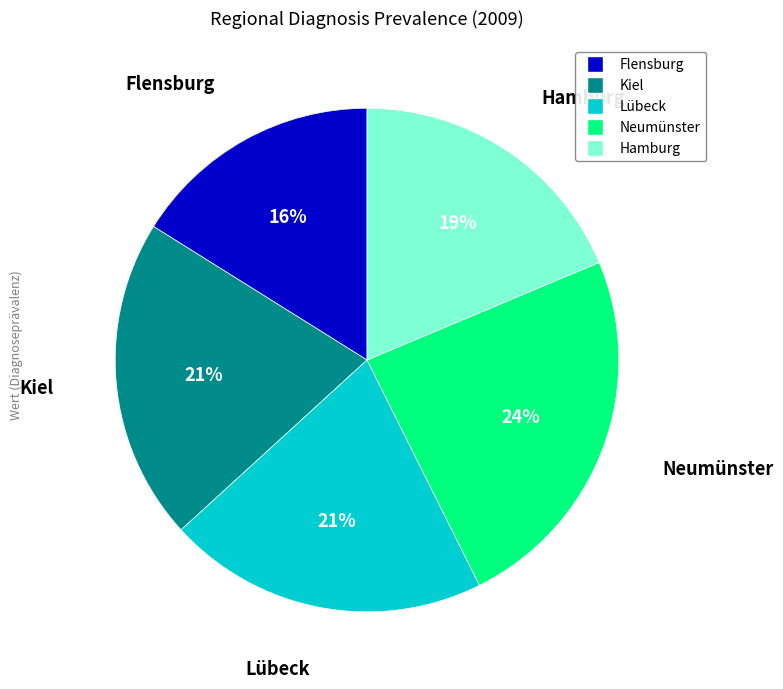

Is there any slice that represents more than half of the pie?

No